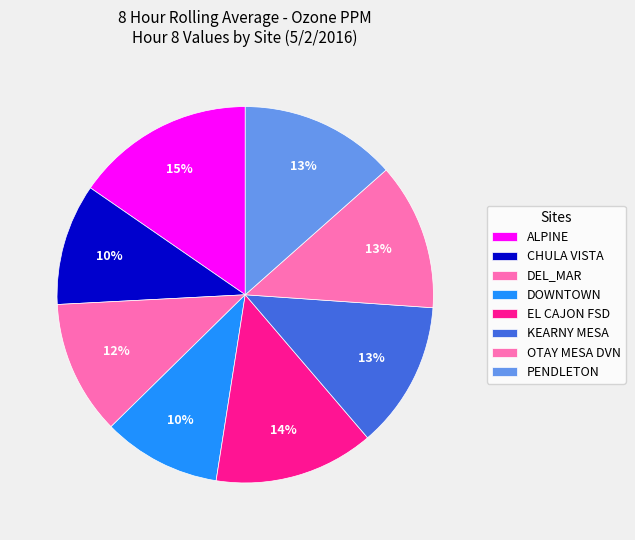

To the nearest percent, what percentage of the pie is KEARNY MESA?

13%